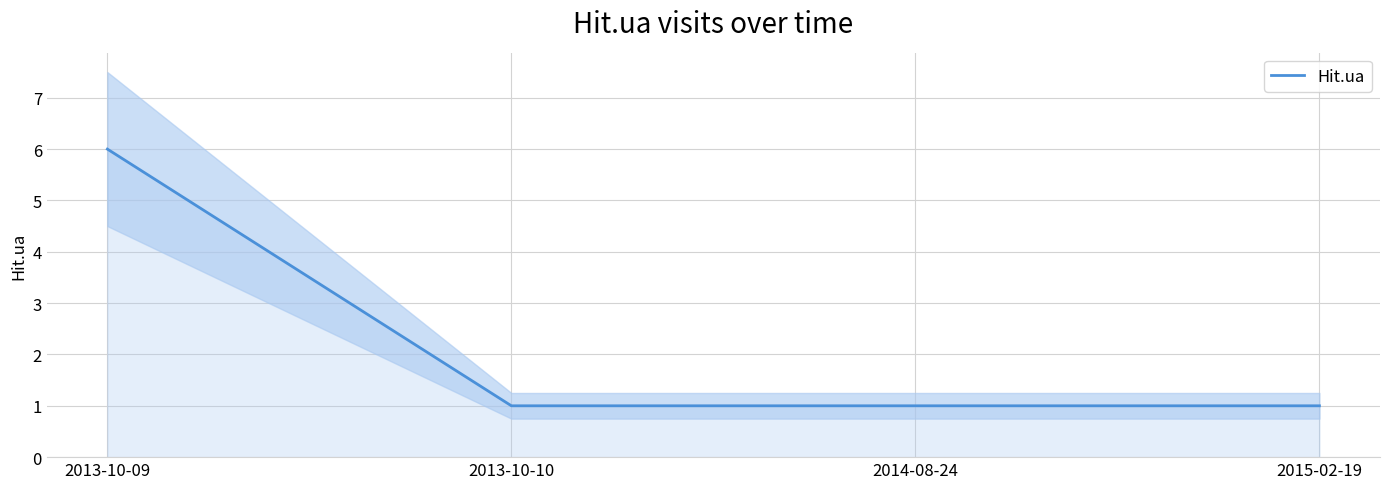

List the labels in order of value, largest first.

2013-10-09, 2013-10-10, 2014-08-24, 2015-02-19